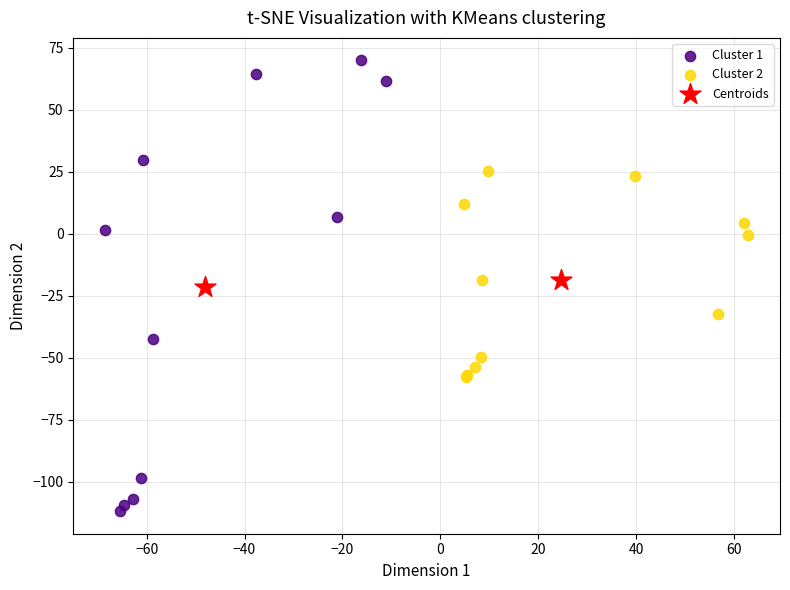

What are all the series names shown in the legend?

Cluster 1, Cluster 2, Centroids